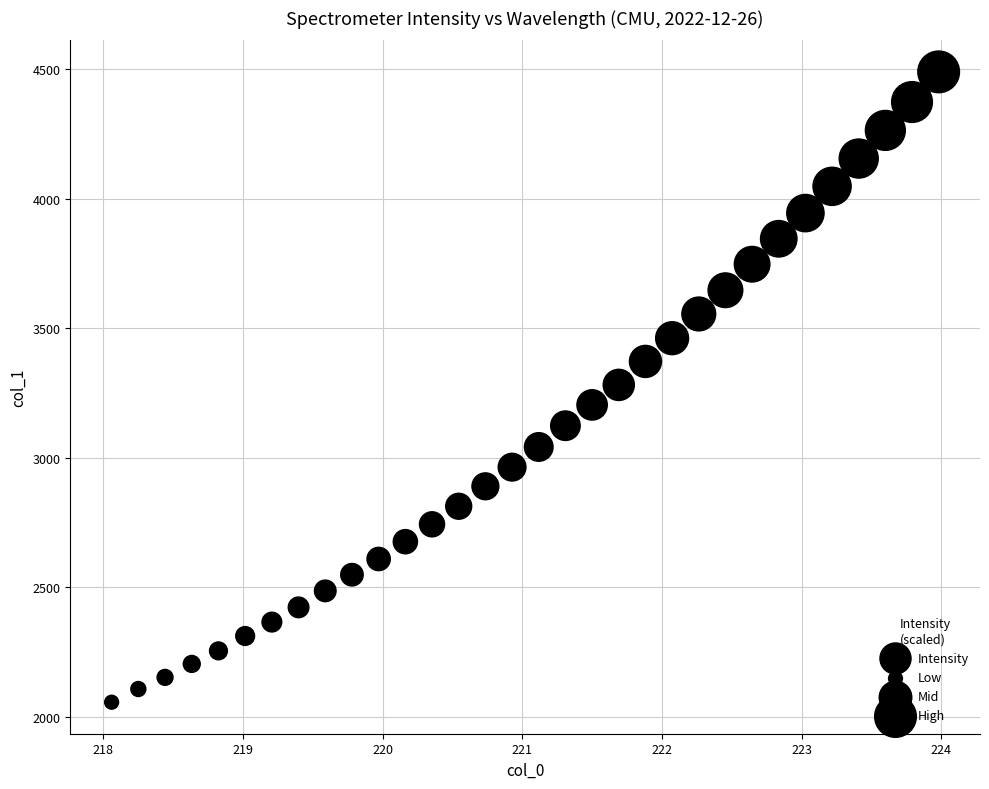

What is the range of Y values (max minus min)?

2434.3